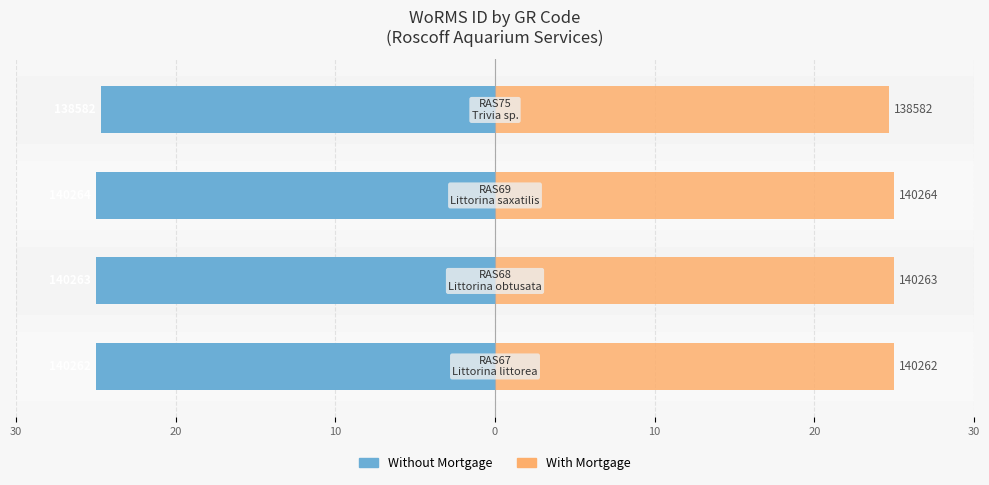

How many categories are shown in the chart?

4